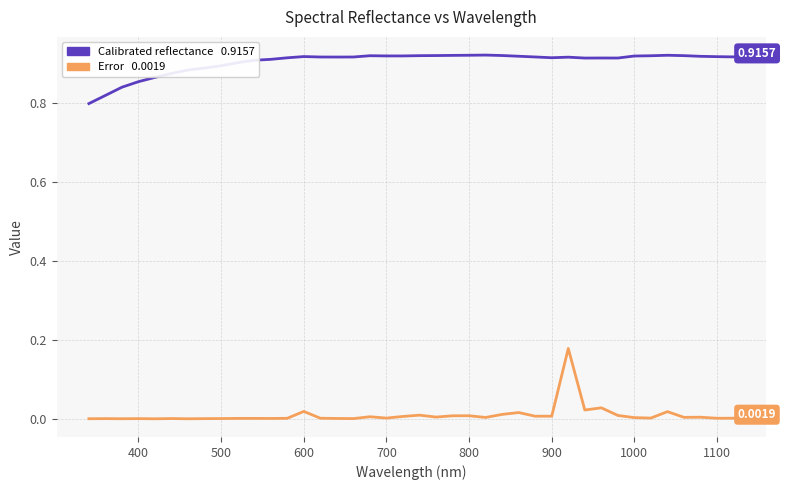

Is this an area chart (filled region under the line)?

No